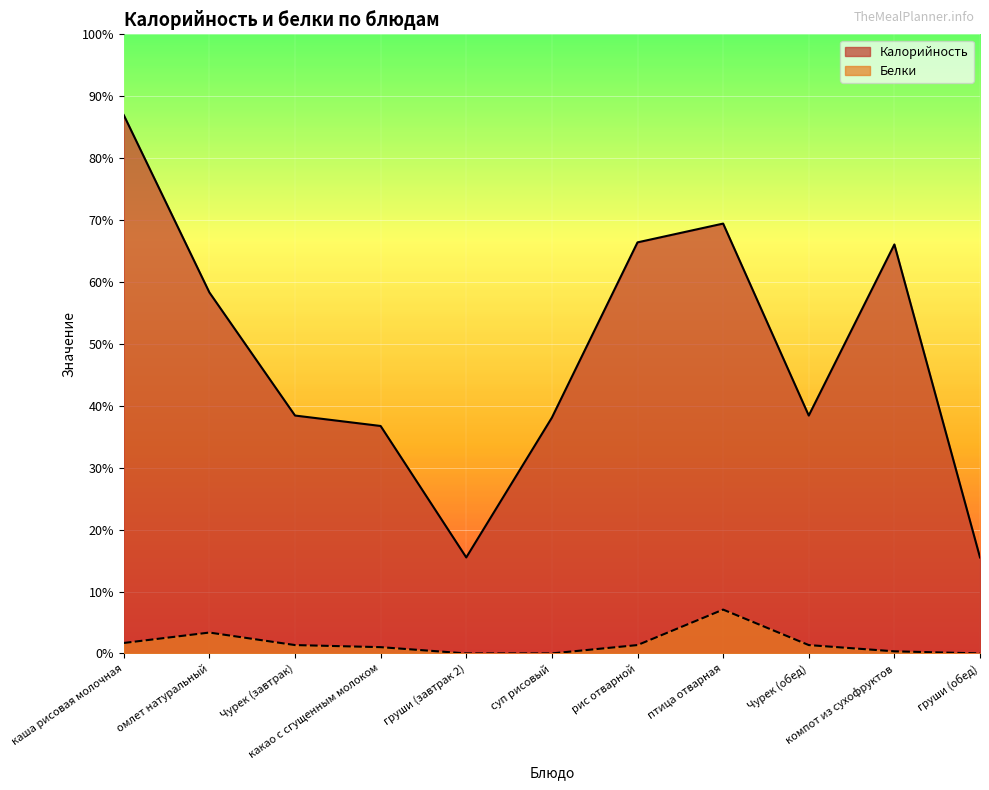

How many values in Белки are above zero?

8